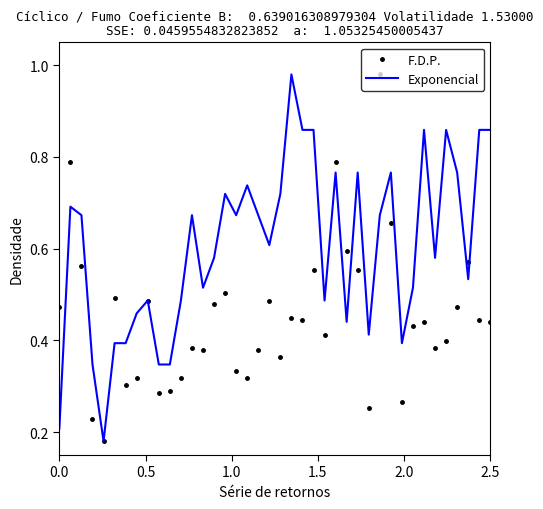

List the series in order of their overall mean, highest first.

Exponencial, F.D.P.